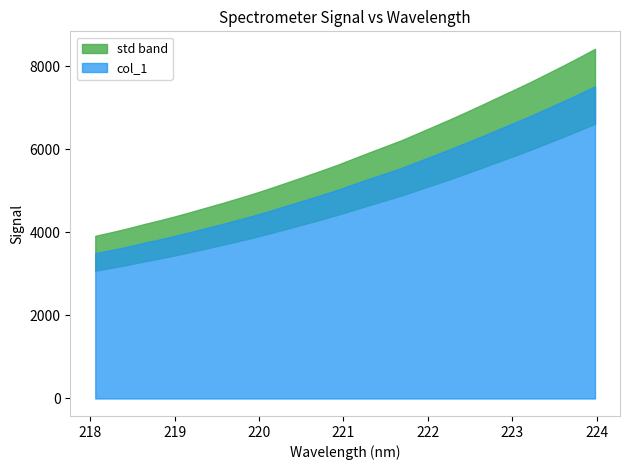

What is the label of the 19th point from the left?

221.4993